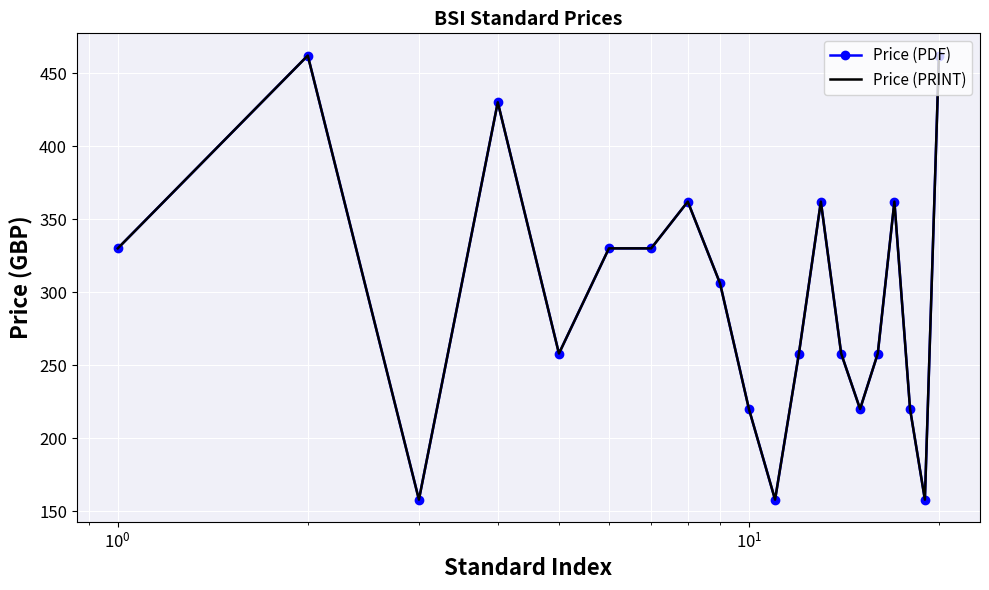

What is the difference between the maximum and minimum values in the Price (PDF) series?

304